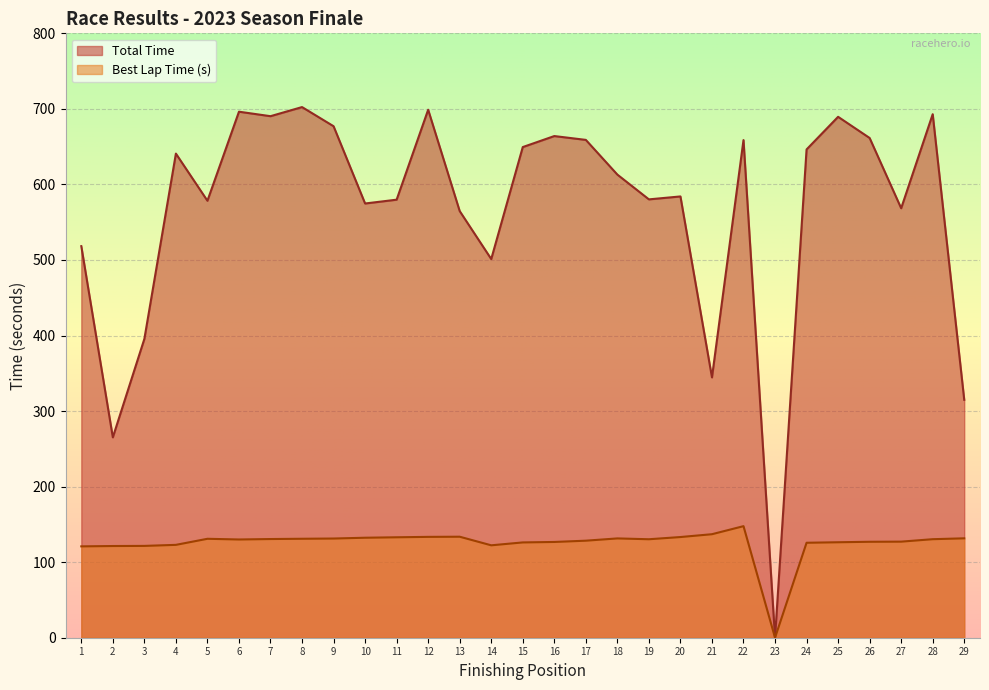

Which category has the lowest value in the Total Time series?

23